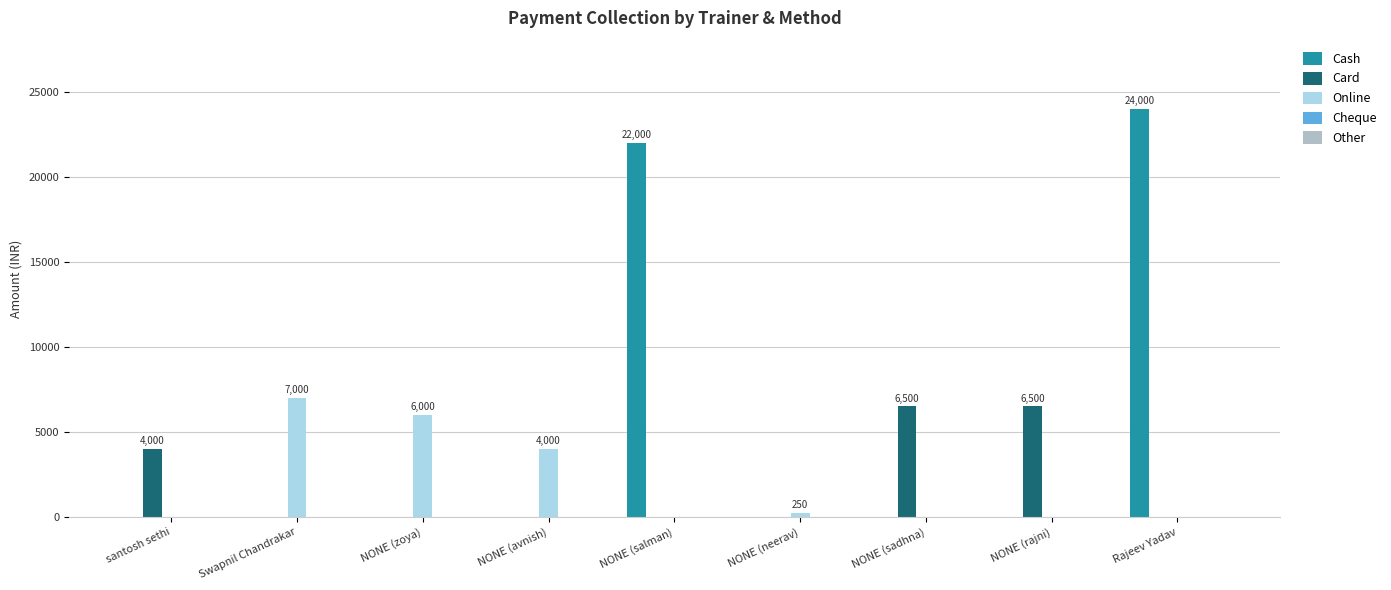

What is the sum of all Card values?

17000